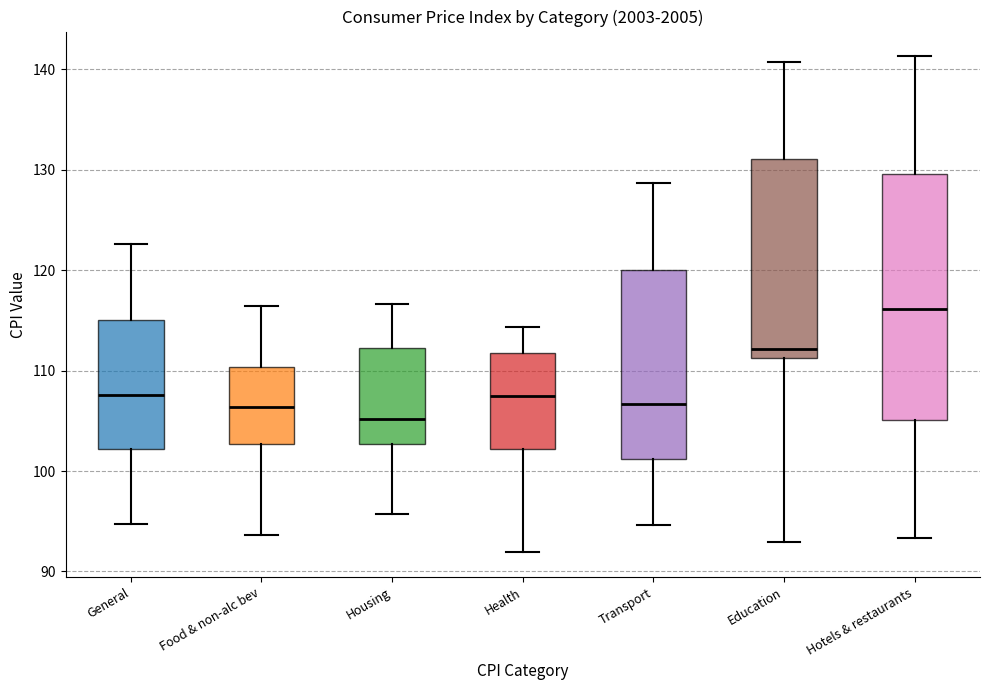

Comparing the boxes themselves (not the whiskers), which one is the tallest?

Hotels & restaurants